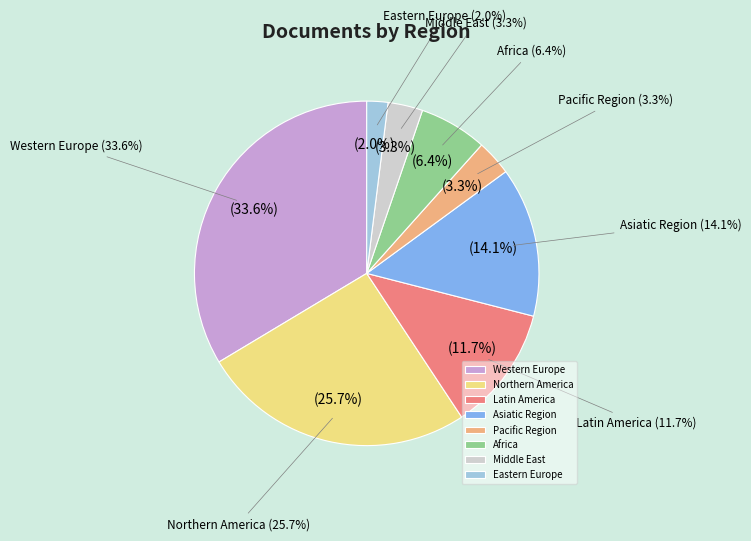

Which category has the smallest portion of the pie?

Eastern Europe